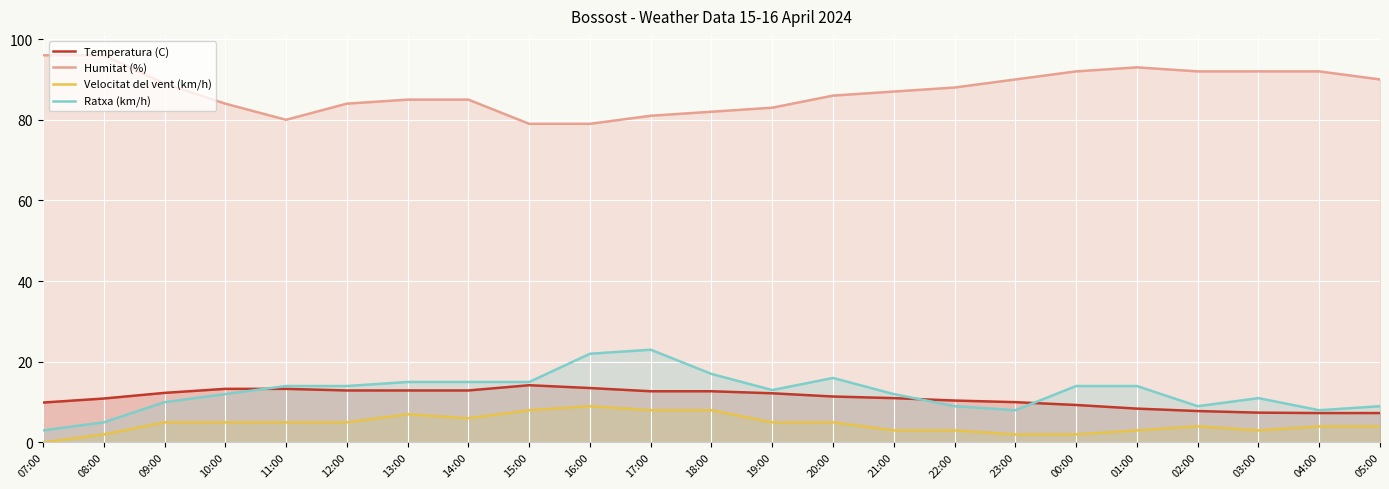

Is the value of Velocitat del vent (km/h) at 12:00 greater than the value of Humitat (%) at 21:00?

No